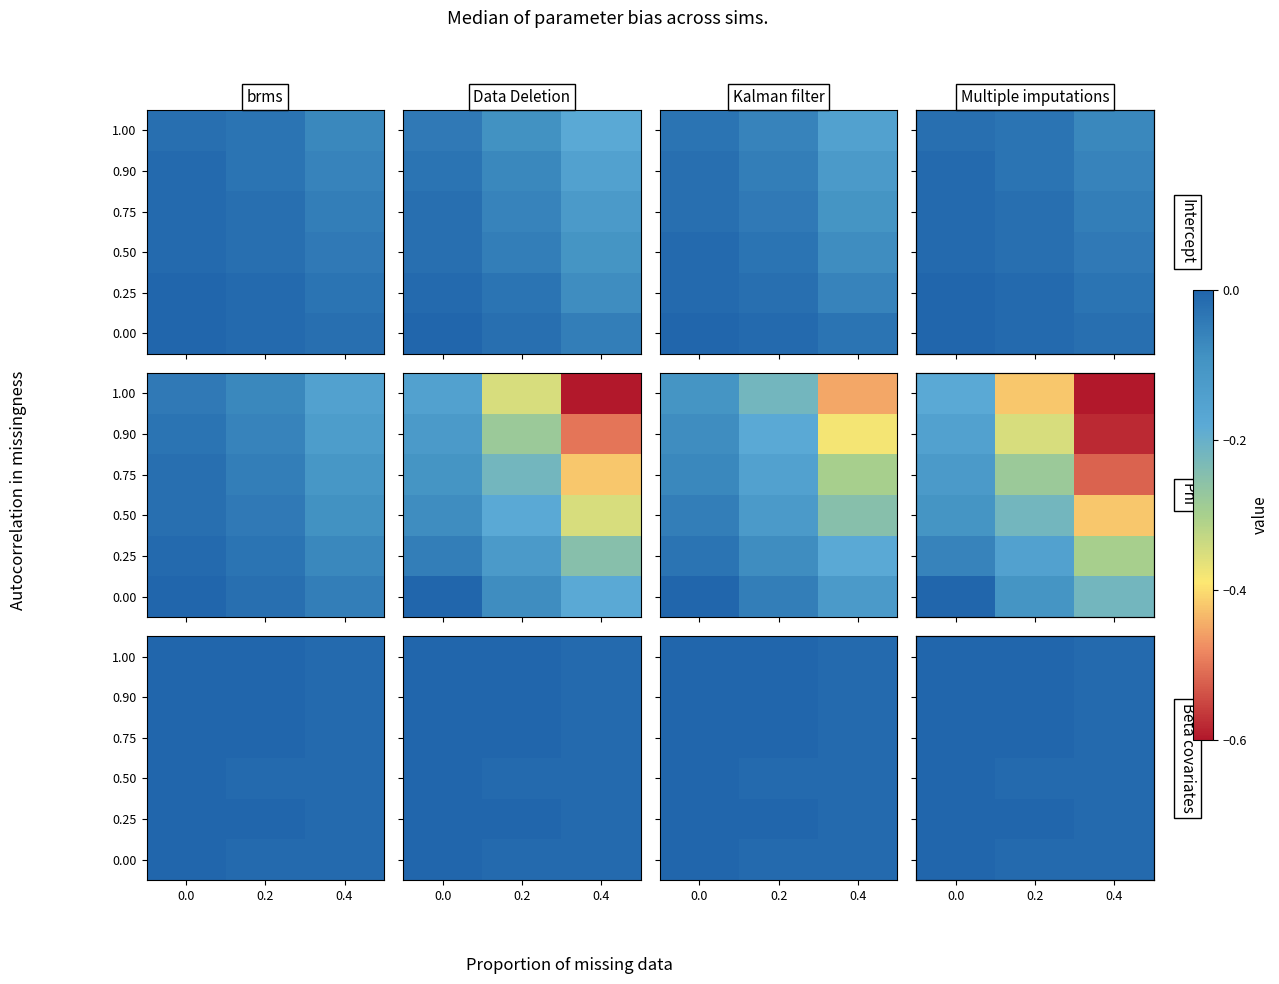

List the labels in order of 0.00 value, smallest first.

0.2, 0.4, 0.0